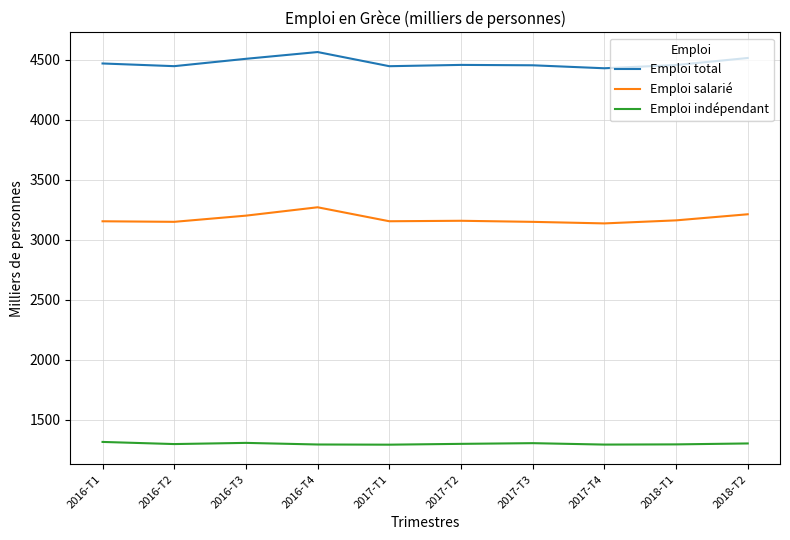

What is the spread (max minus min) of values at 2018-T2?

3212.6